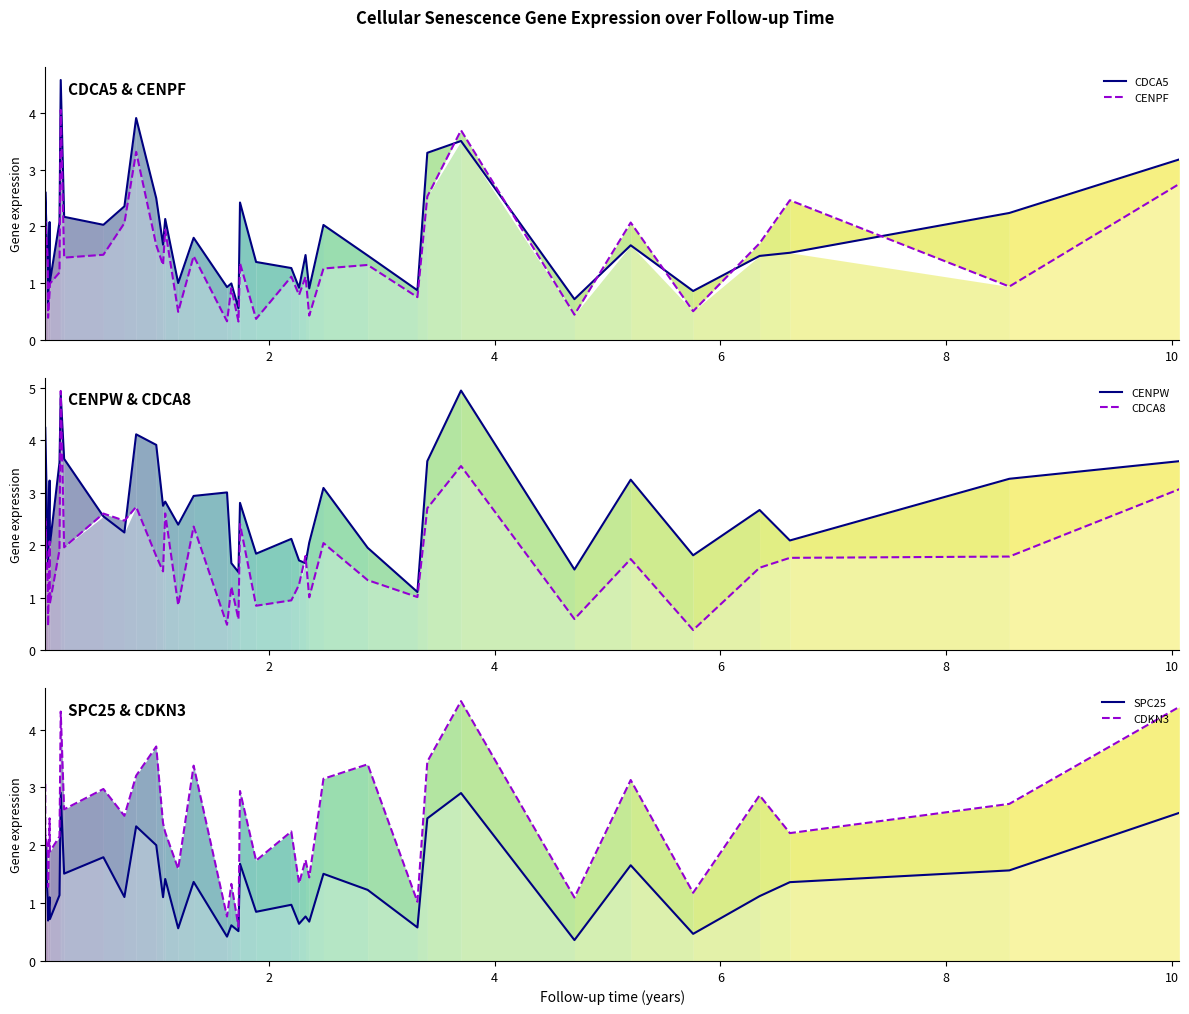

Which series has the widest spread of values?

CDCA8